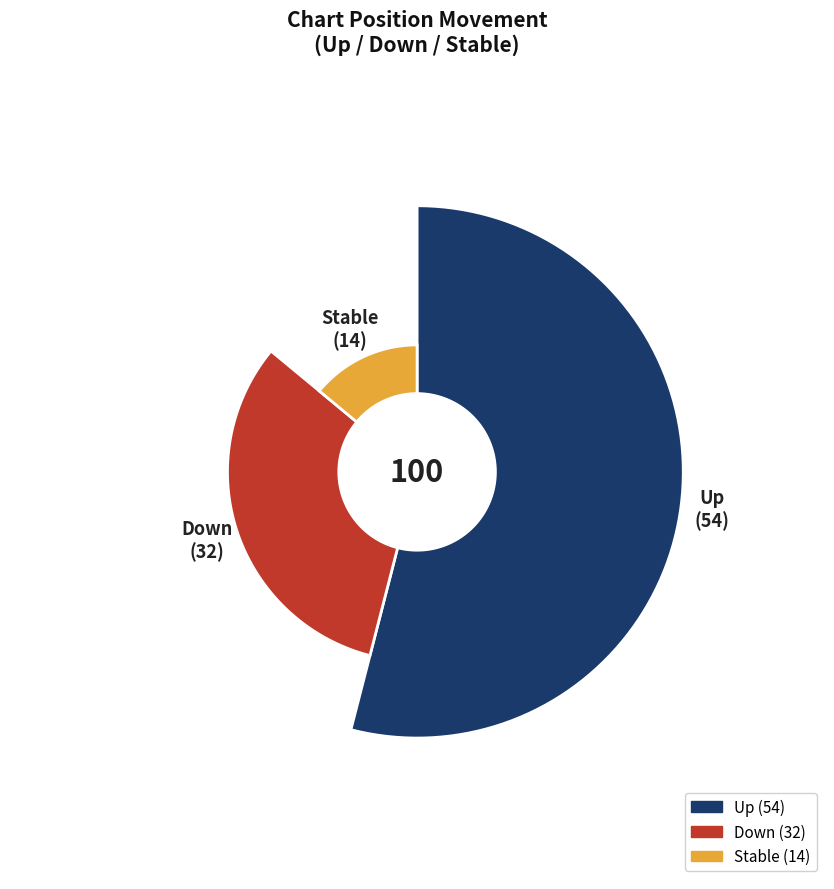

To the nearest percent, what percentage of the pie is down?

32%